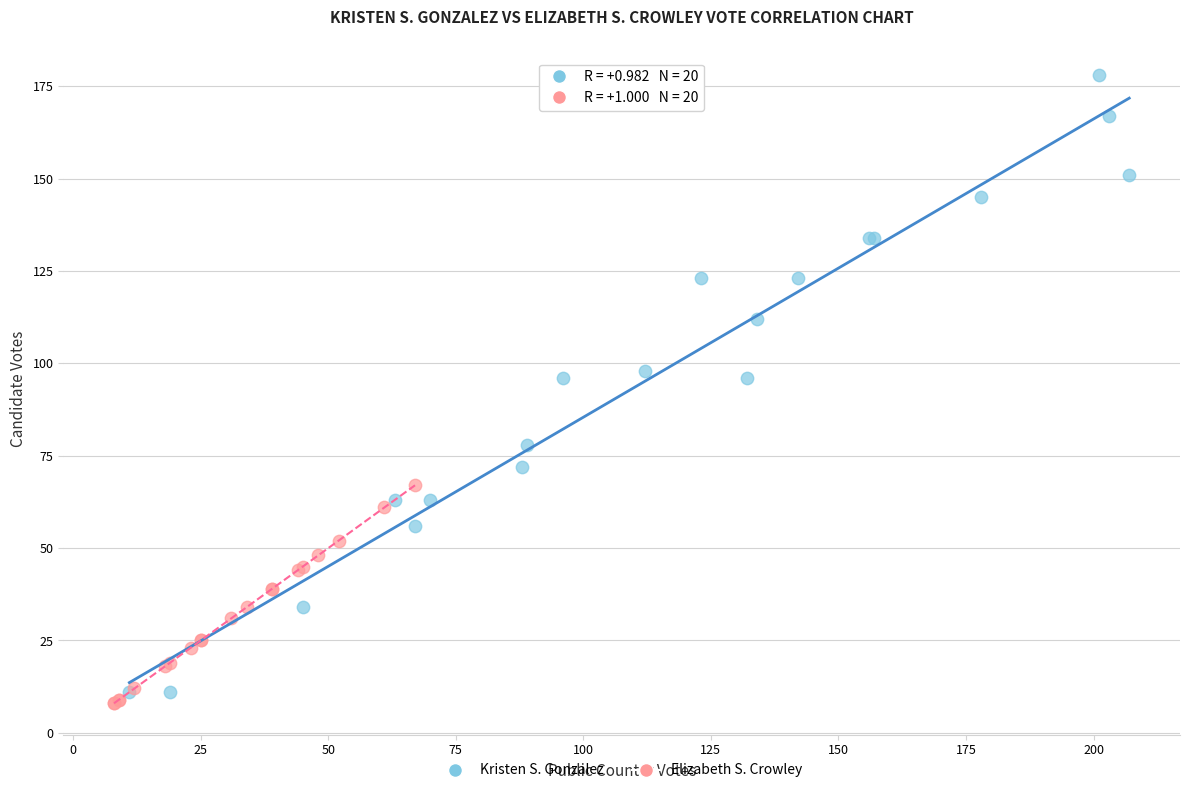

Which series contains the highest Y value?

Kristen S. Gonzalez